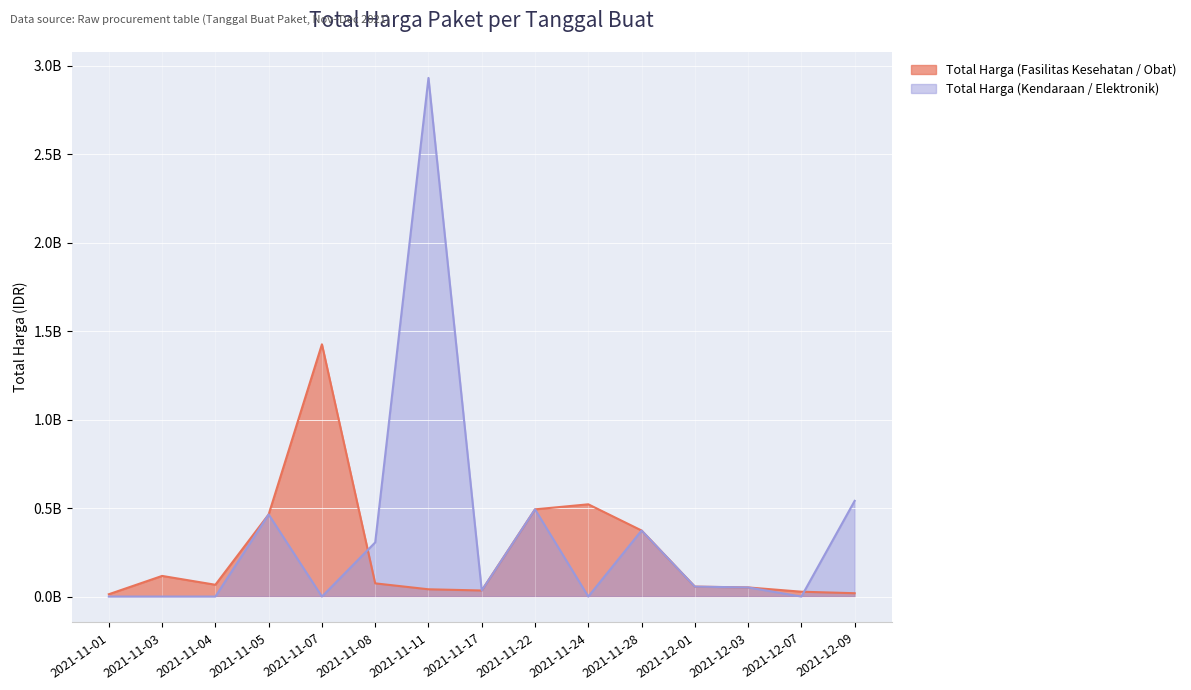

List the series in order of their overall mean, highest first.

Total Harga (Kendaraan / Elektronik), Total Harga (Fasilitas Kesehatan / Obat)